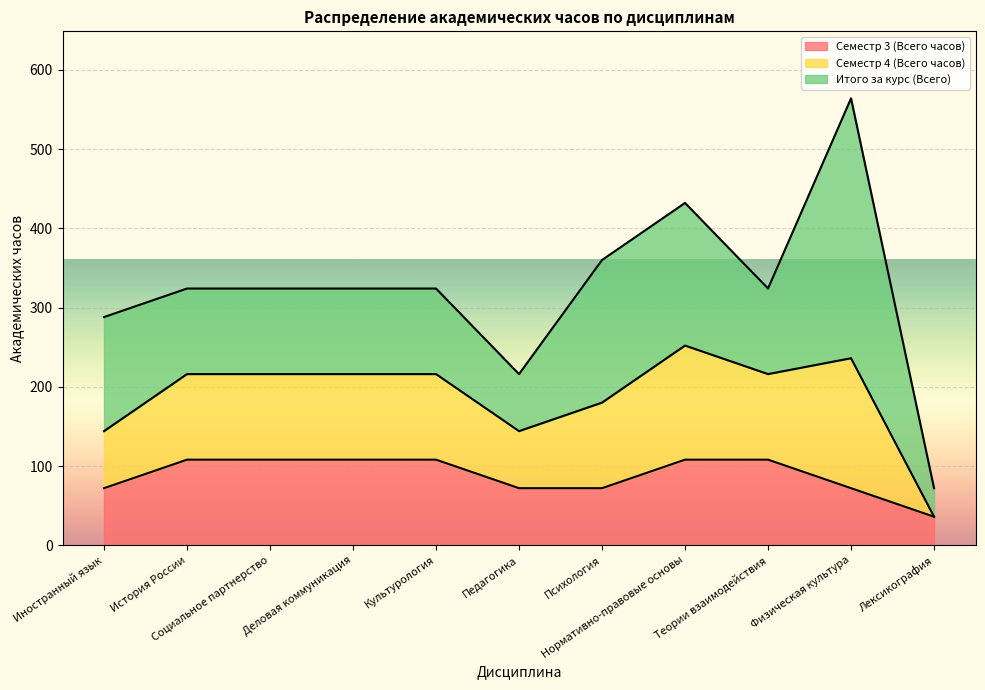

Reading left to right, transcribe all the data shown in this chart.

Семестр 3 (Всего часов): 72	108	108	108	108	72	72	108	108	72	36
Семестр 4 (Всего часов): 72	108	108	108	108	72	108	144	108	164	0
Итого за курс (Всего): 144	108	108	108	108	72	180	180	108	328	36